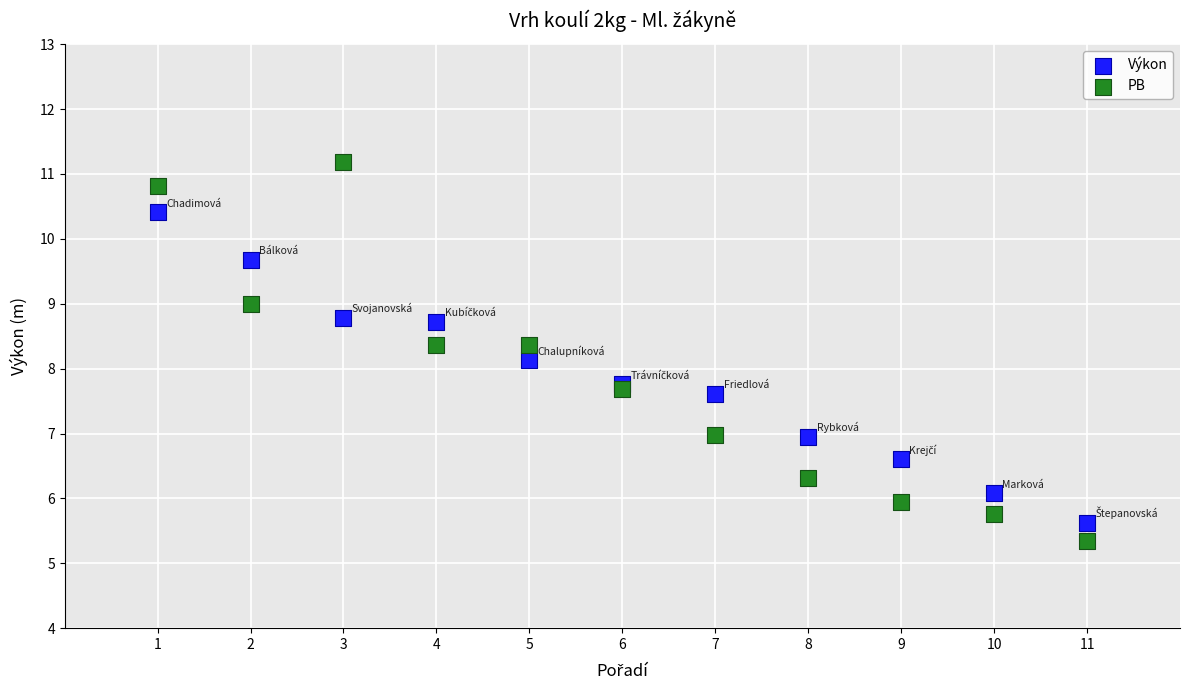

Which series reaches the maximum Y coordinate?

PB